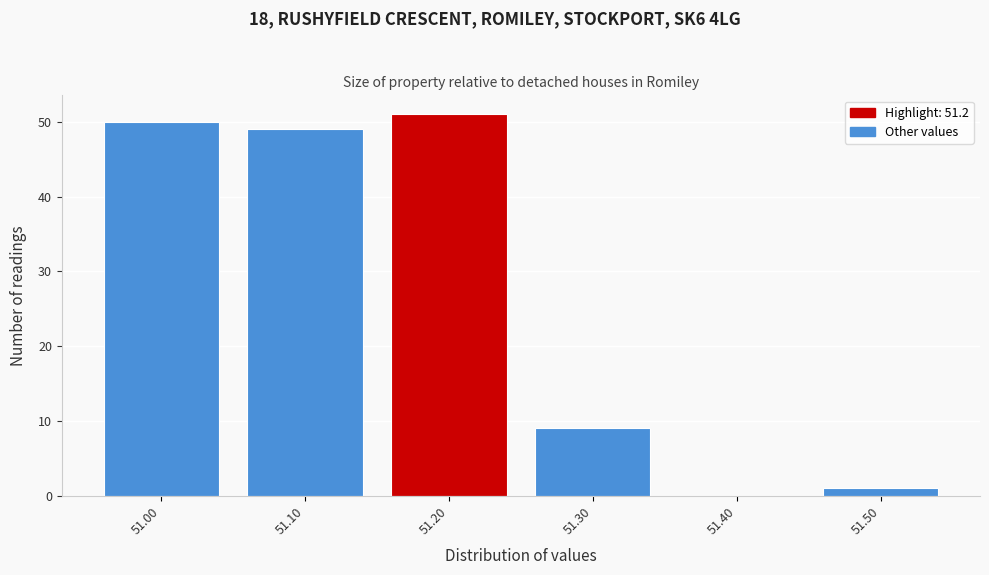

Over which range of the x-axis is the bar tallest?

51.15 to 51.25